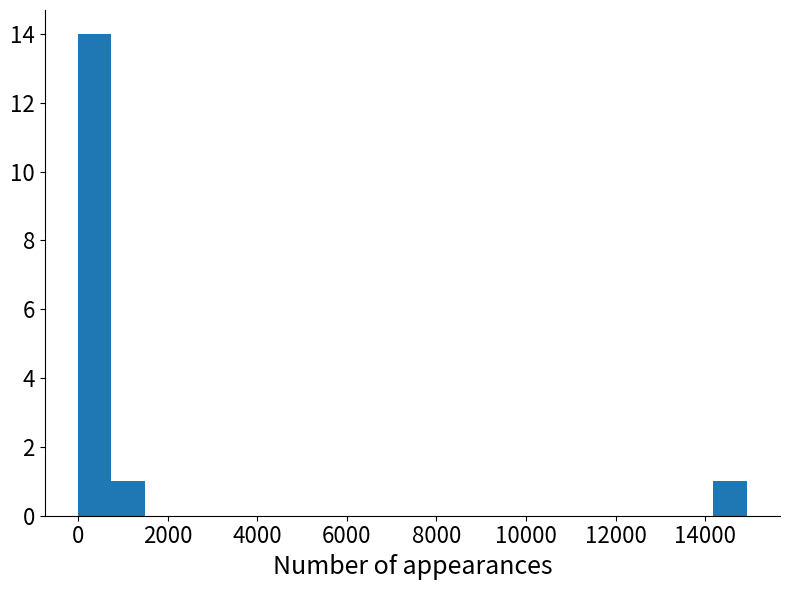

Read against the x-axis, roughly where is the centre of the tallest bar?

400